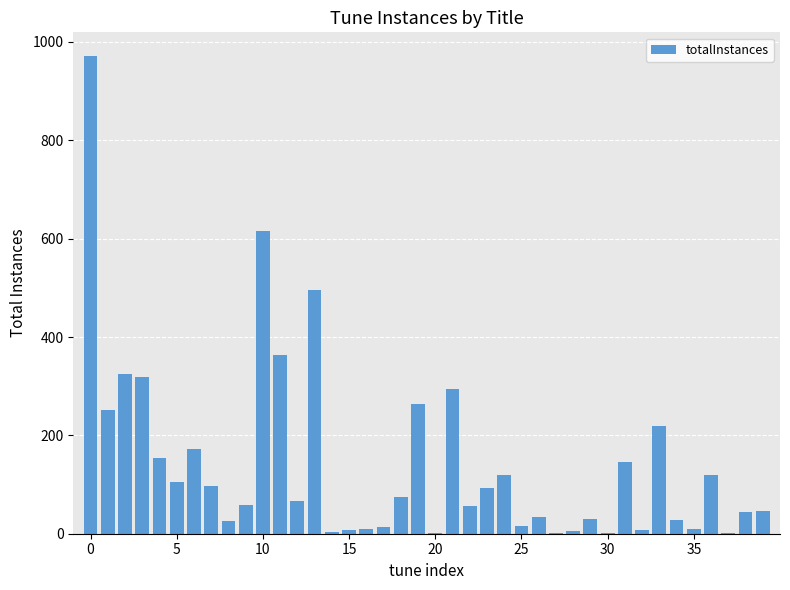

What is the sum of all values?

5661